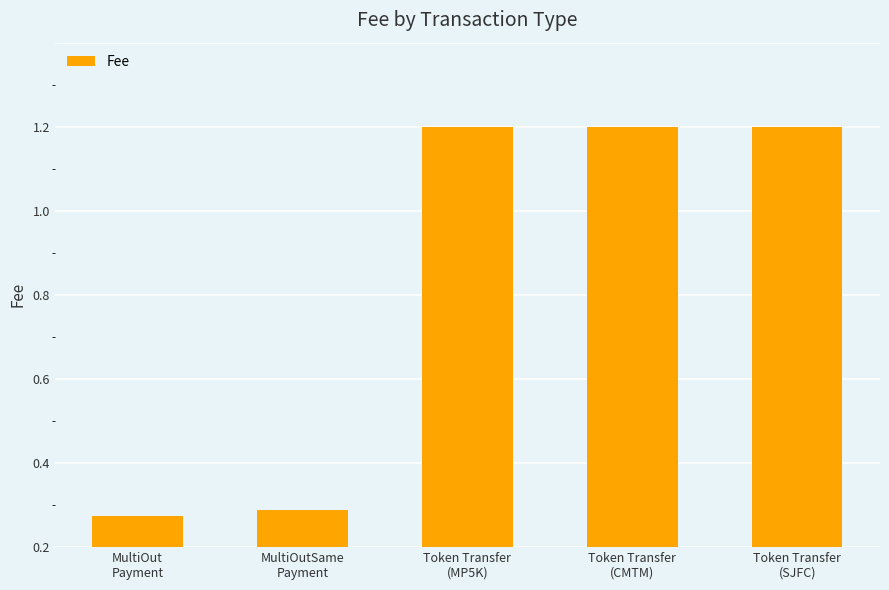

Is it true that the value at Token Transfer
(CMTM) is 1.7?

False